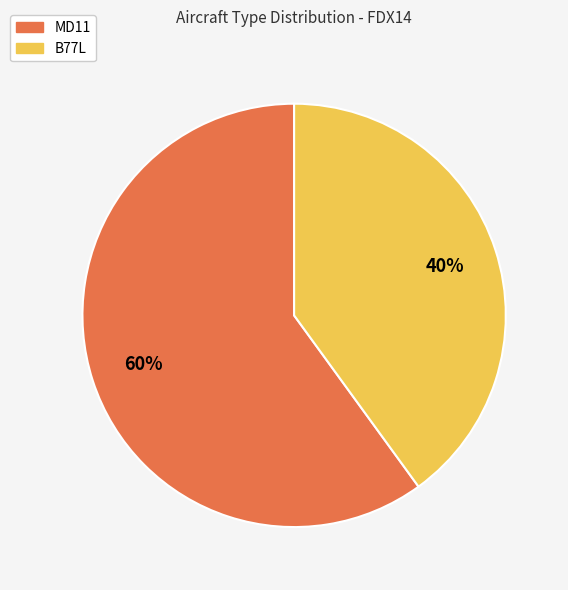

How many segments does this pie chart have?

2